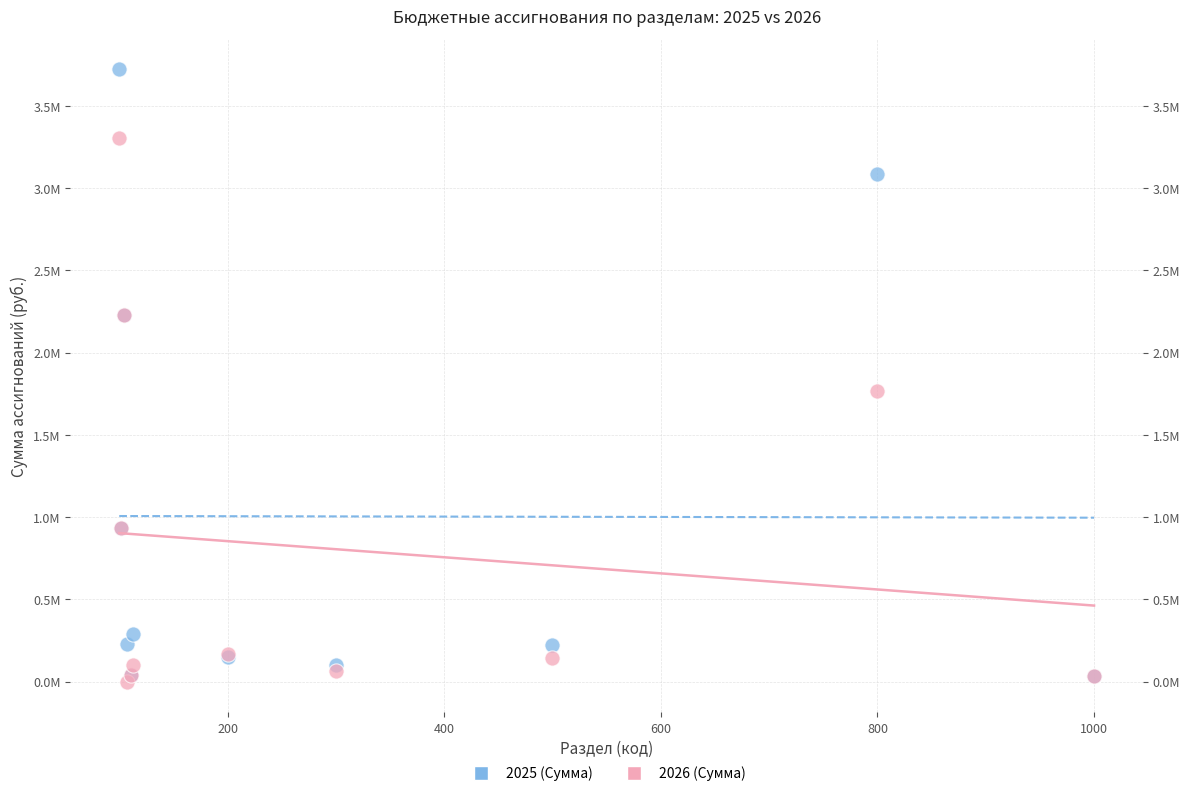

What are all the series names shown in the legend?

2025 (Сумма), 2026 (Сумма)